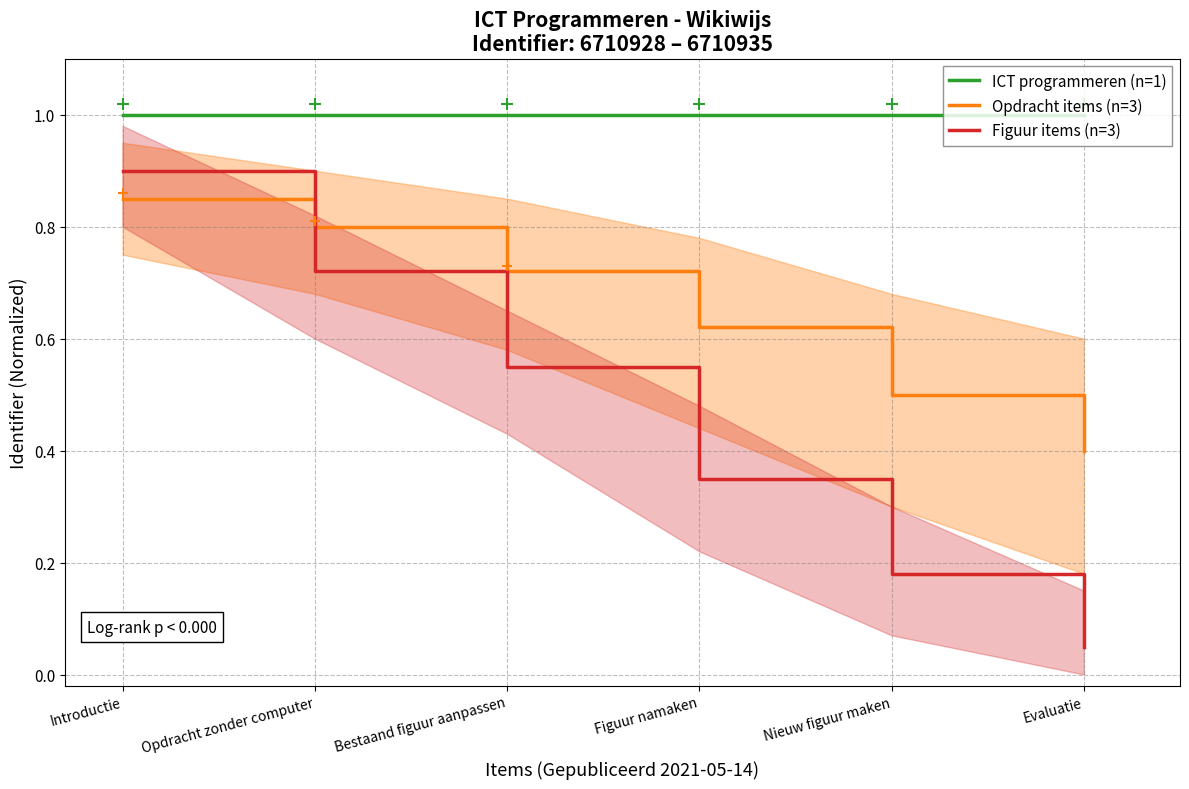

Which series has the largest Y range (max minus min)?

Figuur items (n=3)